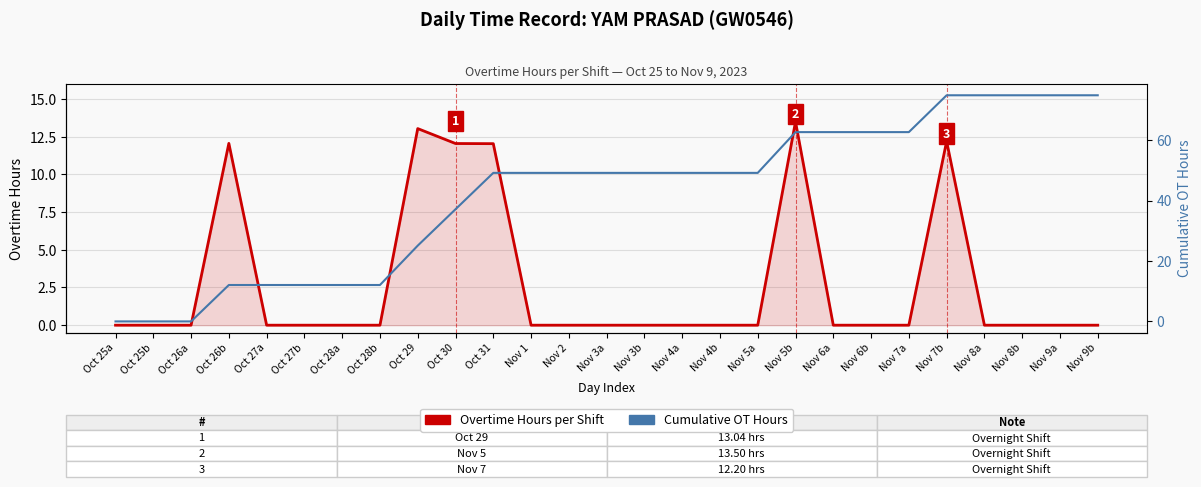

What is the sum of the Cumulative OT Hours values at Nov 6a and Nov 4b?

111.9